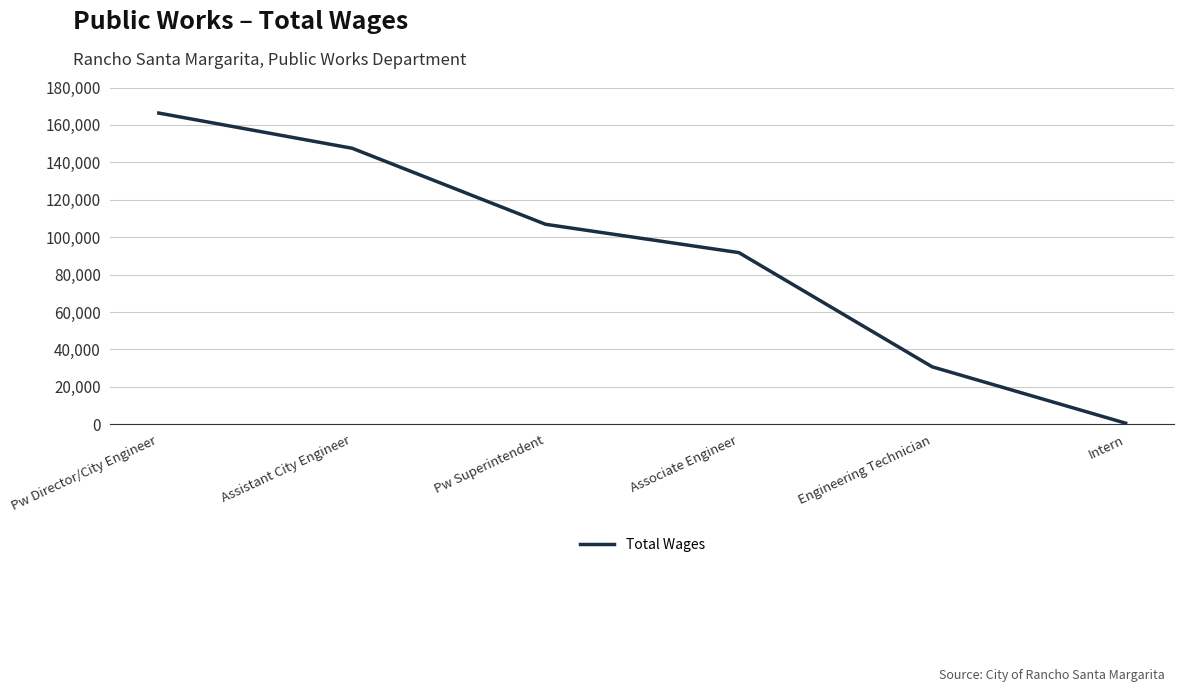

What is the approximate value at Pw Director/City Engineer, to the nearest 100?

166300